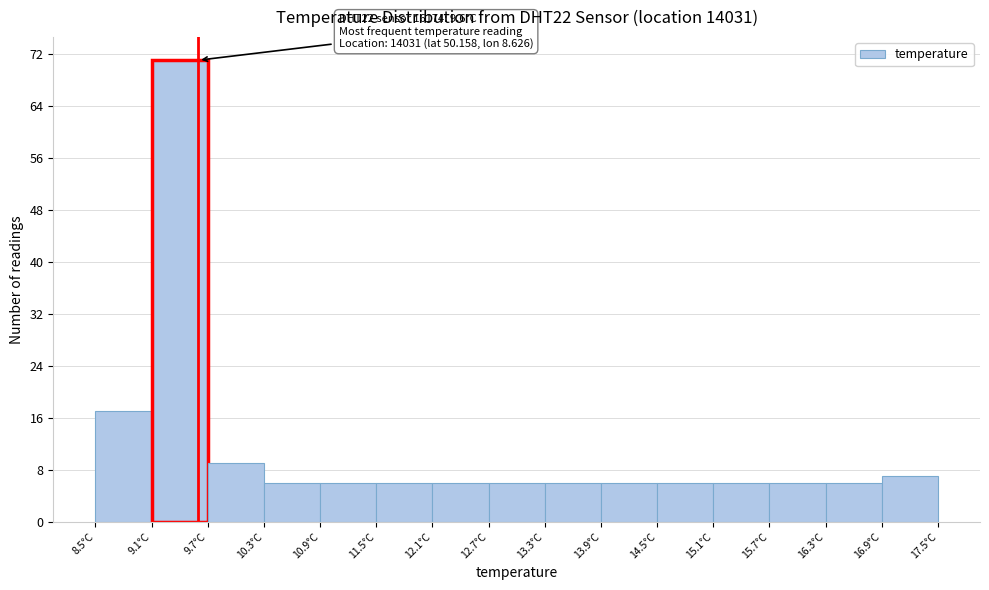

Which range on the x-axis has the tallest bar?

9.1 to 9.7